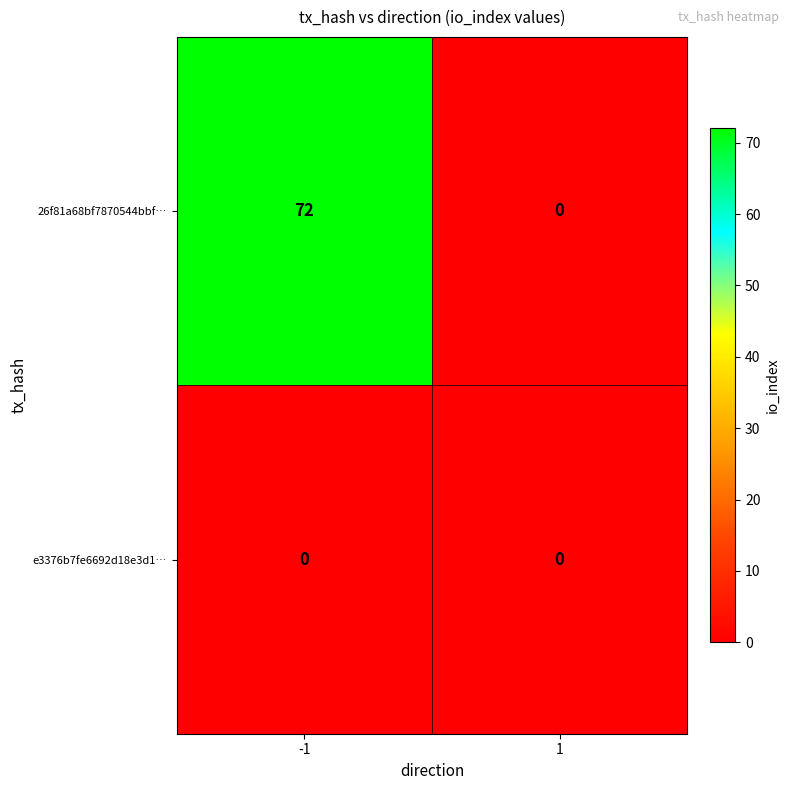

Reading right to left, extract all data points from this chart.

26f81a68bf7870544bbf…: 0	72
e3376b7fe6692d18e3d1…: 0	0